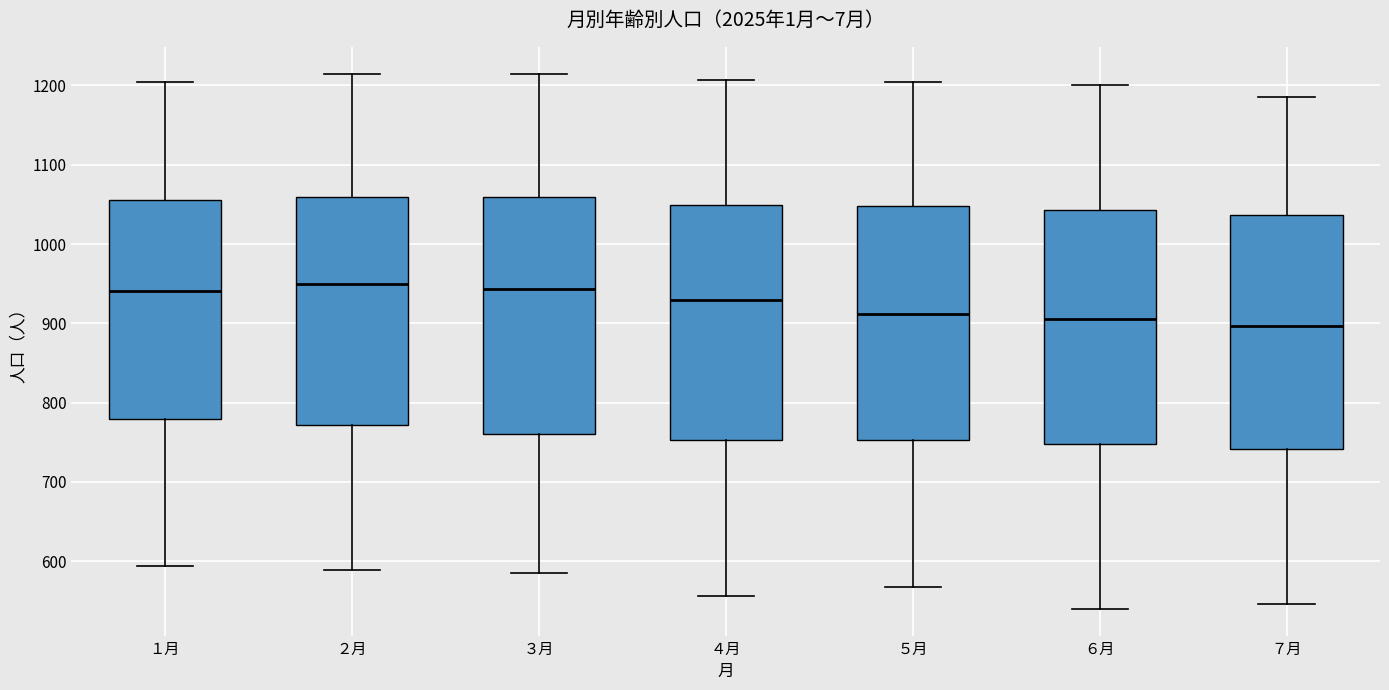

Reading left to right, read every box against the y-axis: the position of its median line, the range the box covers, and the ends of its whiskers. The values are not printed on the chart, so give them approximately, as read against the axis.

１月: median 940, box 780 to 1060, whiskers 590 to 1210
２月: median 950, box 770 to 1060, whiskers 590 to 1220
３月: median 940, box 760 to 1060, whiskers 590 to 1220
４月: median 930, box 750 to 1050, whiskers 560 to 1210
５月: median 910, box 750 to 1050, whiskers 570 to 1210
６月: median 910, box 750 to 1040, whiskers 540 to 1200
７月: median 900, box 740 to 1040, whiskers 550 to 1190